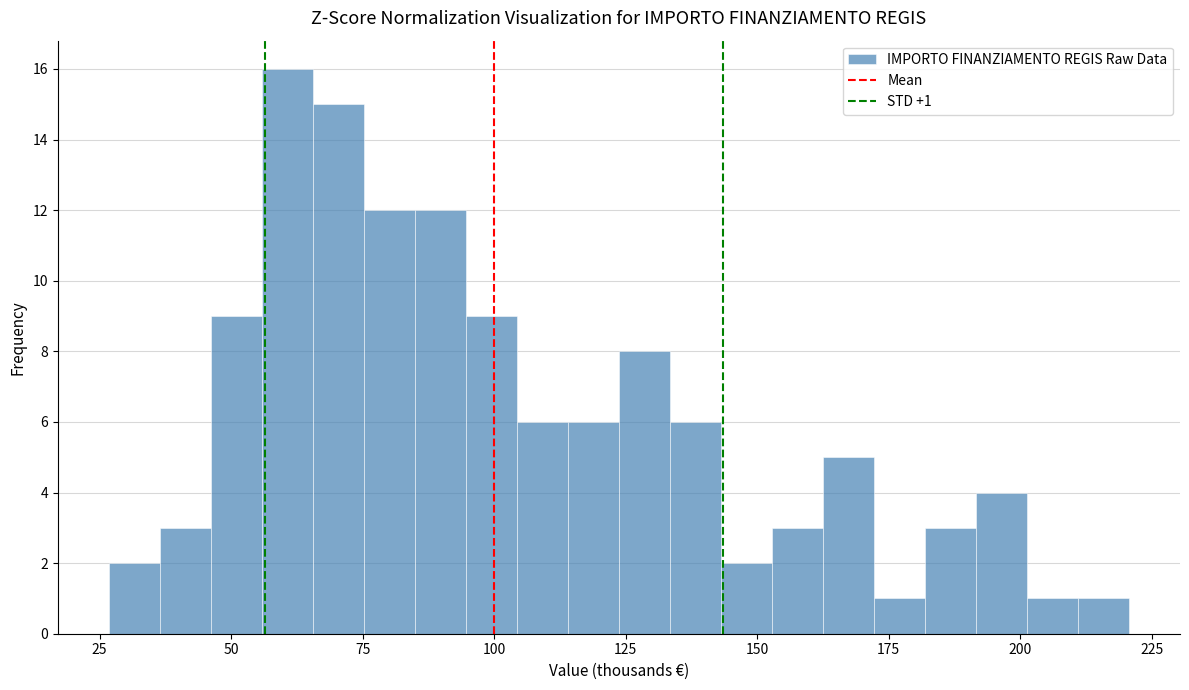

Around what value on the x-axis is the tallest bar? Give the approximate position of its centre, as read against the axis.

60